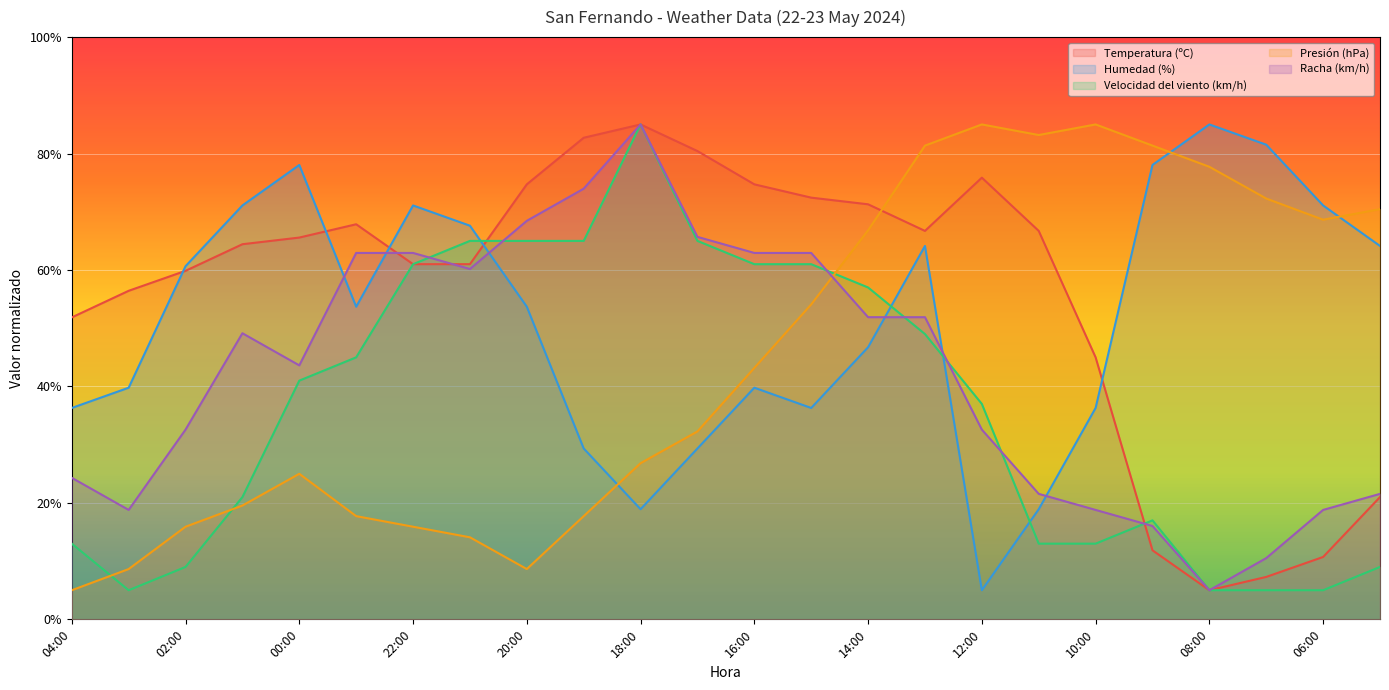

The Humedad (%) series shows 97.7 at 22:00. True or false?

False